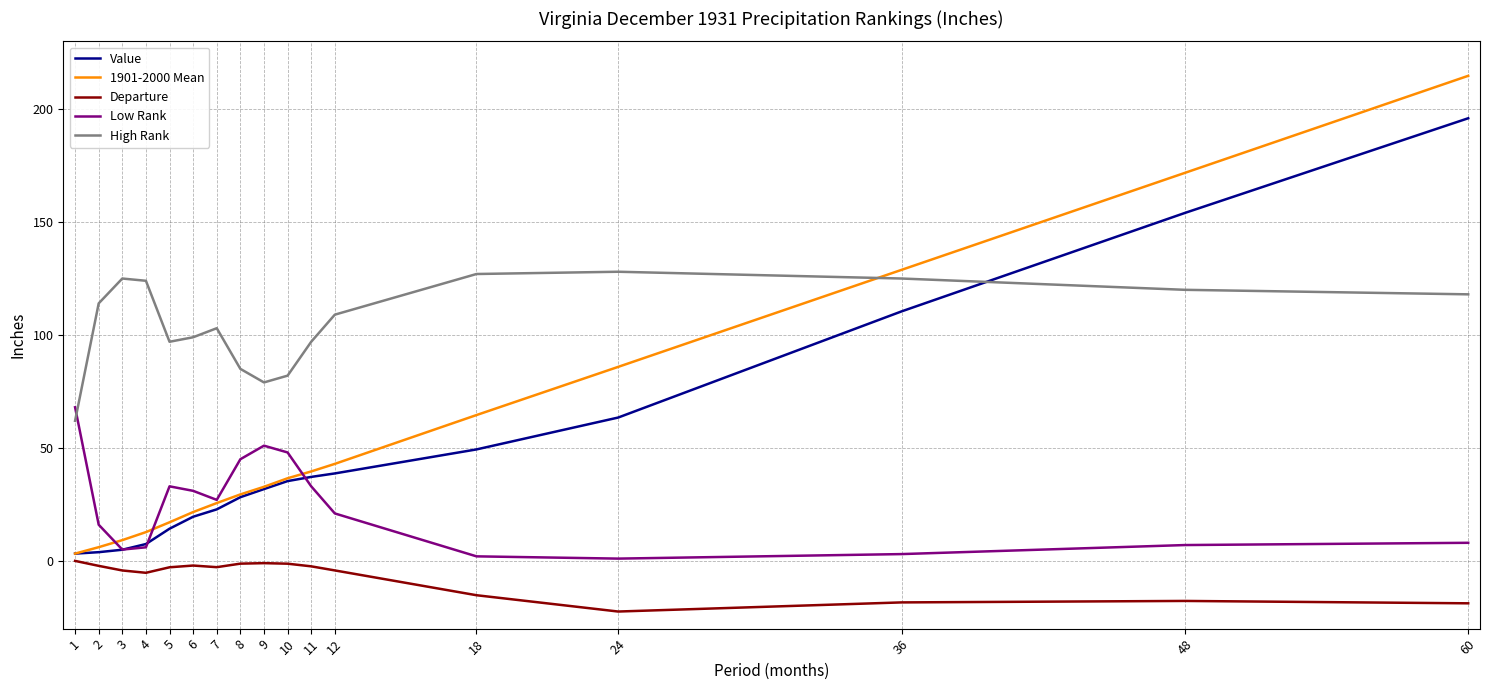

Is this an area chart (filled region under the line)?

No